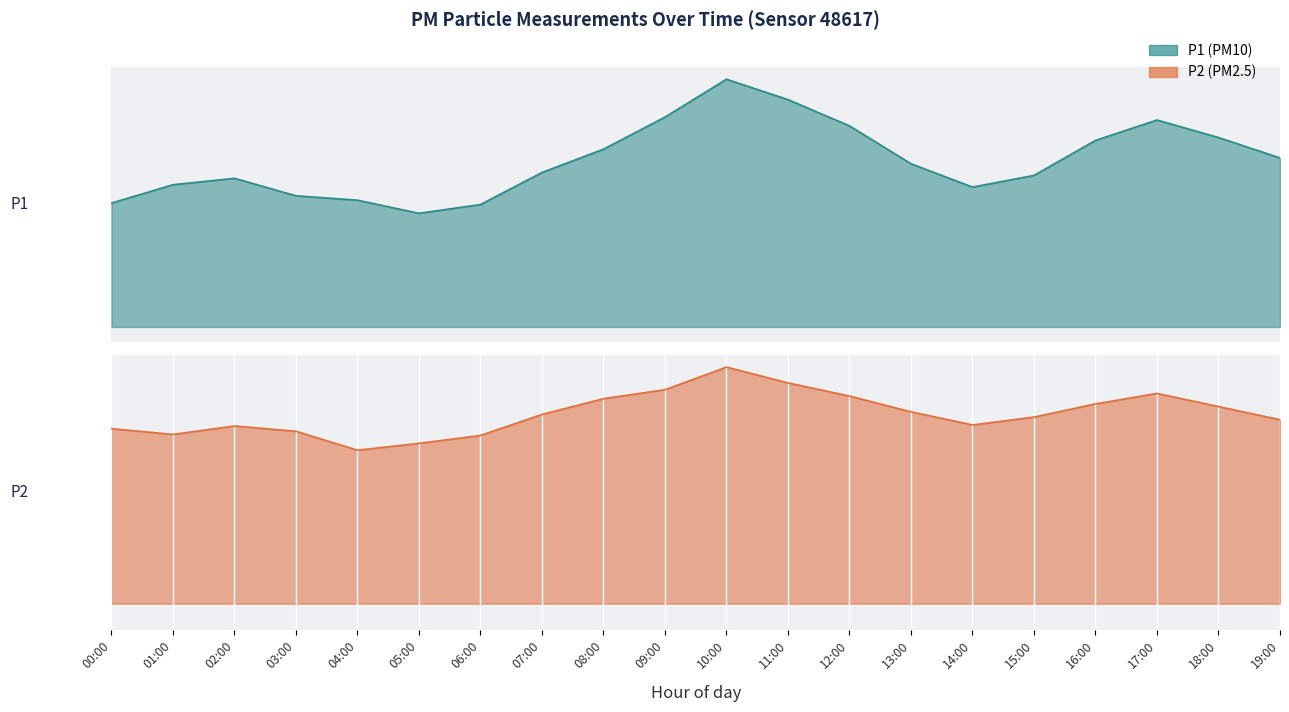

How many data points in P2 are less than 3?

1